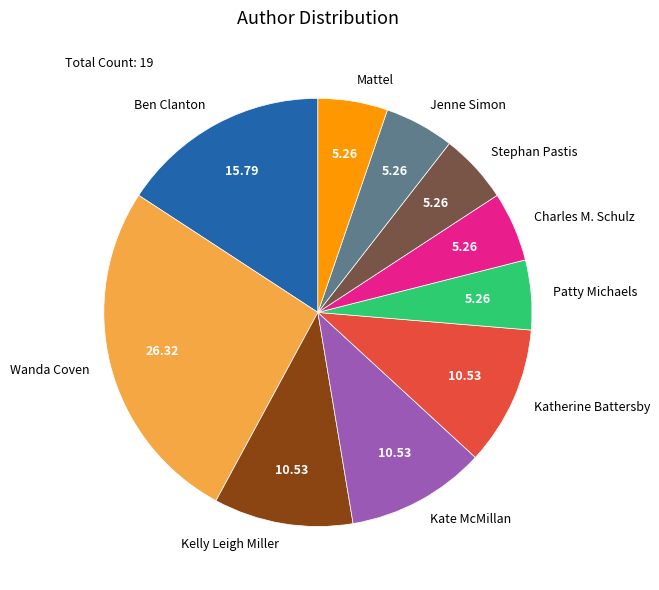

Is Kelly Leigh Miller the majority of the pie?

No